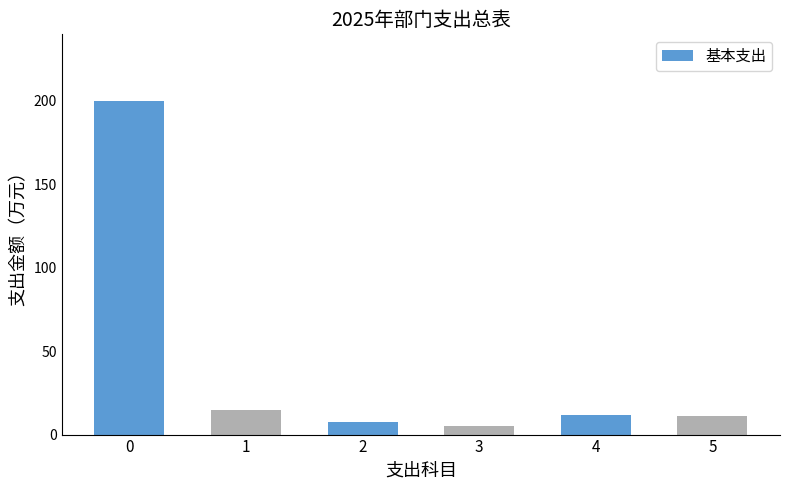

What is the value of the 5th bar from the left?

11.8